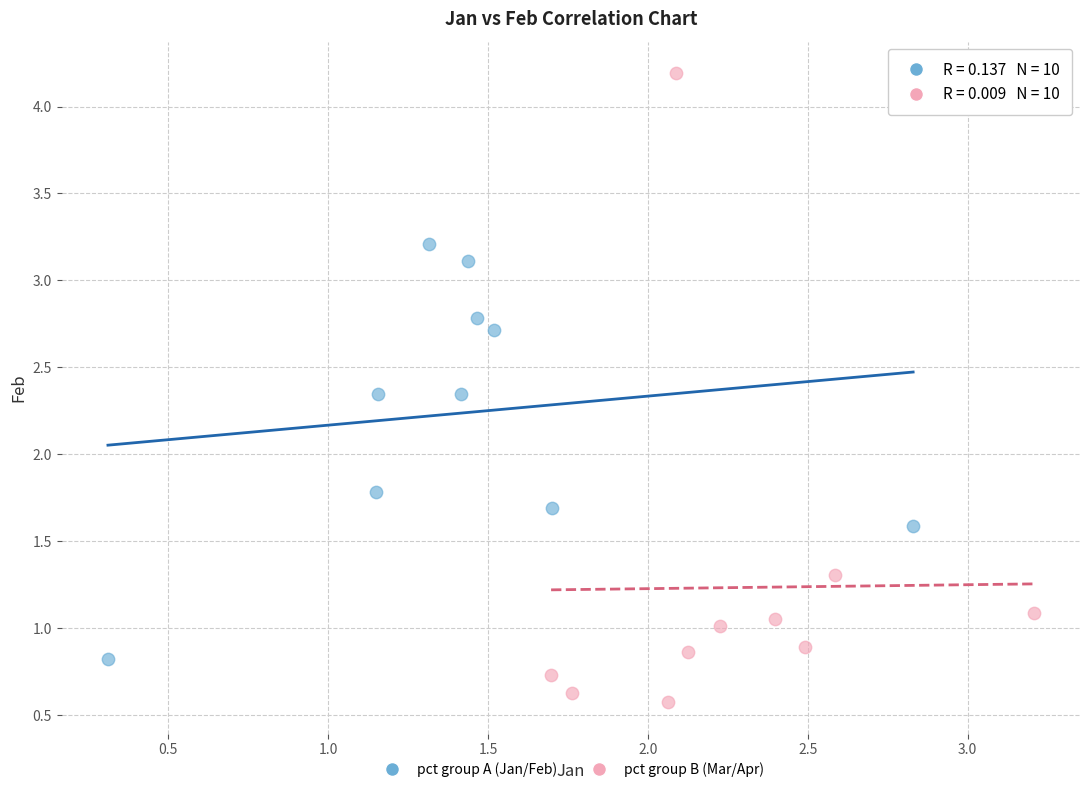

Which series contains the lowest Y value?

pct group B (Mar/Apr)